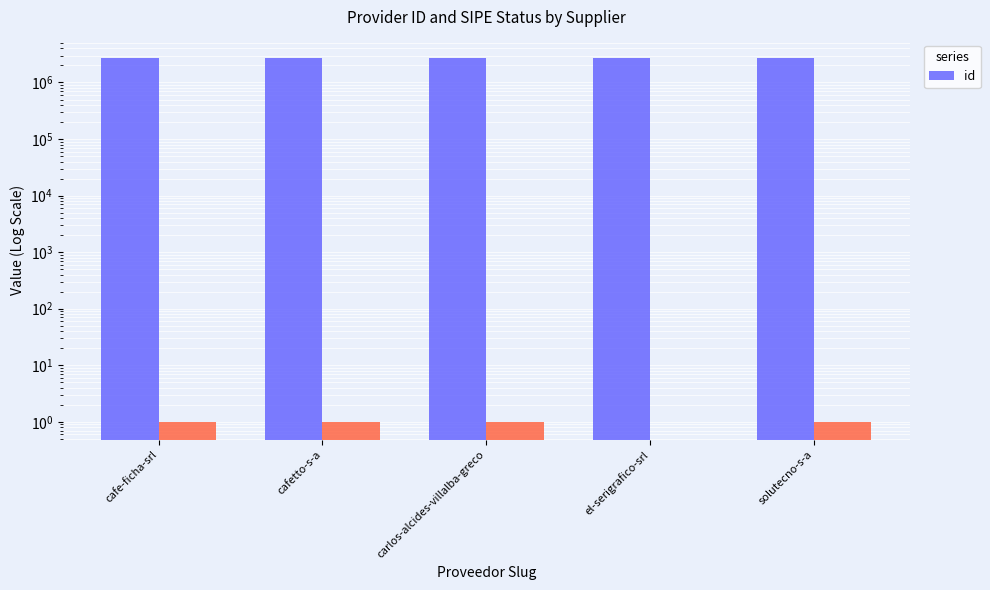

Reading left to right, what are all the values shown in this chart?

cafe-ficha-srl=2726642	cafetto-s-a=2726640	carlos-alcides-villalba-greco=2726639	el-serigrafico-srl=2726638	solutecno-s-a=2726641